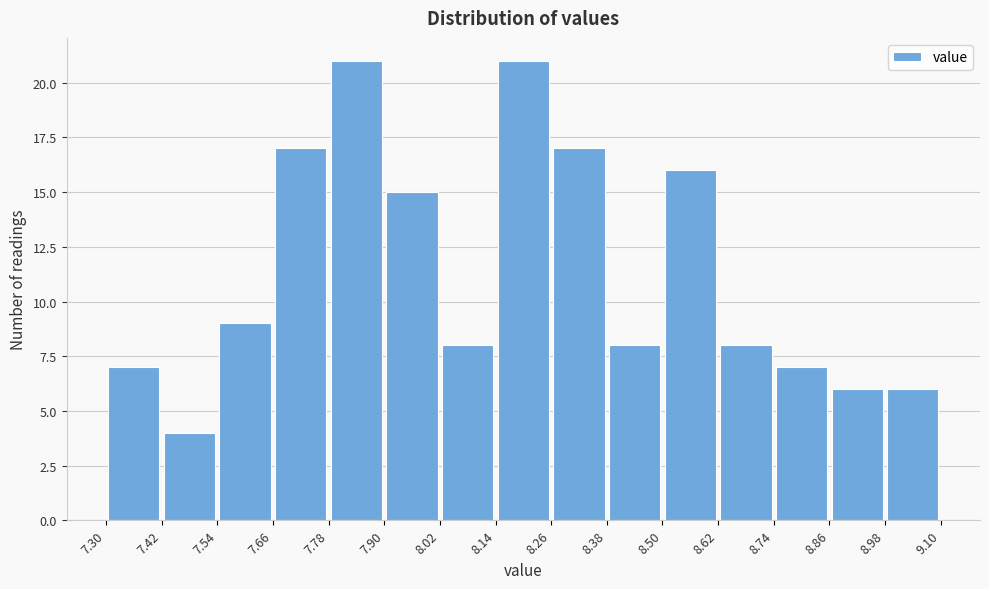

What is the height of the bar covering 8.50 to 8.62 on the x-axis? The values are not printed on the chart, so give them approximately, as read against the axis.

16